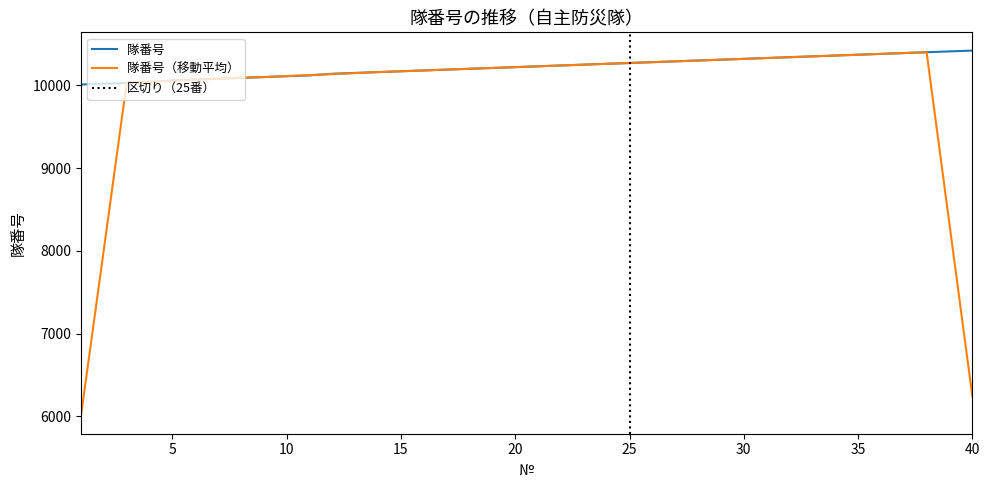

What is the highest value of the 隊番号（移動平均） series?

10400